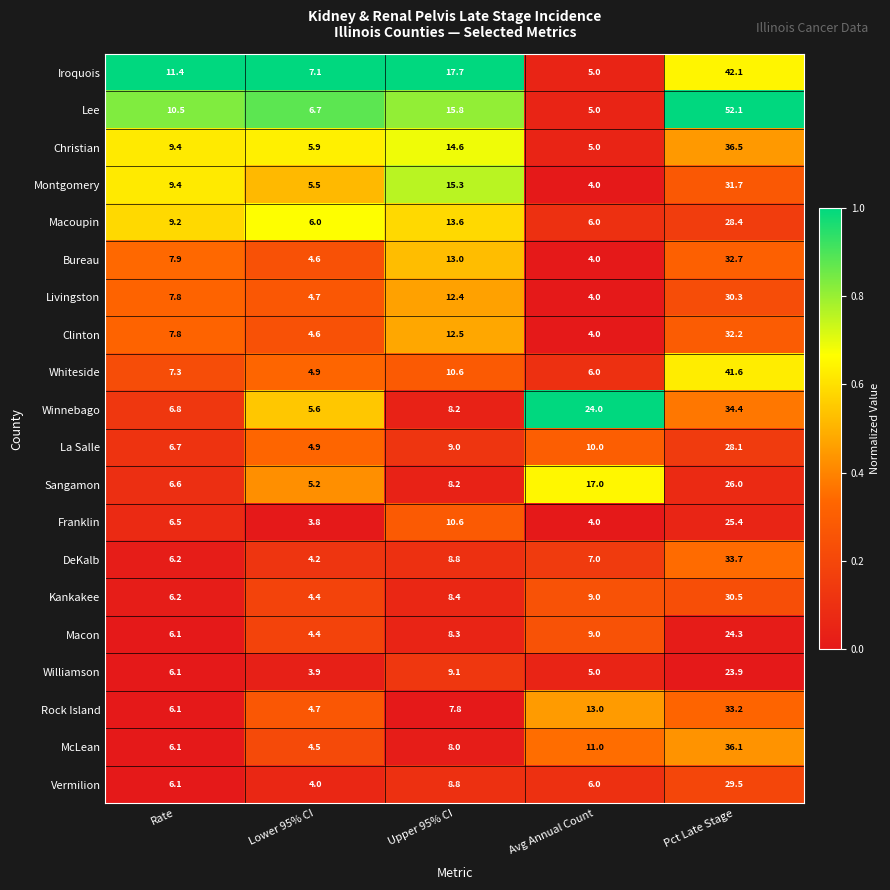

Between Upper 95% CI and Avg Annual Count, which series saw the biggest shift?

Winnebago